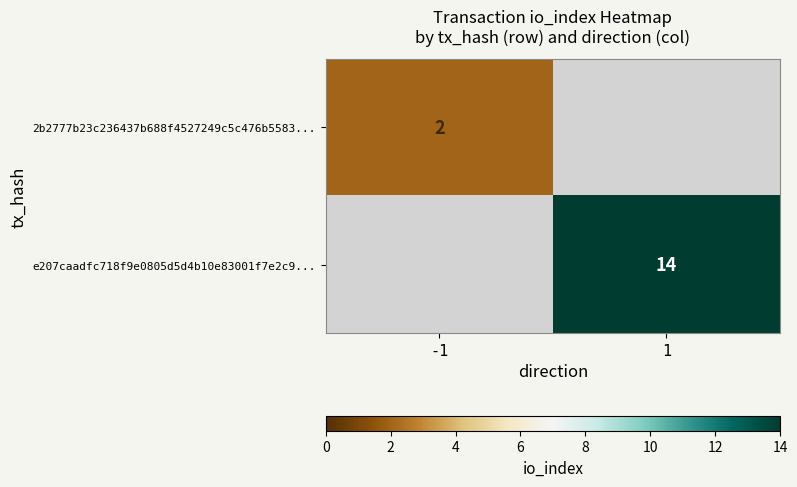

At which category does the chart reach its peak across all series?

1